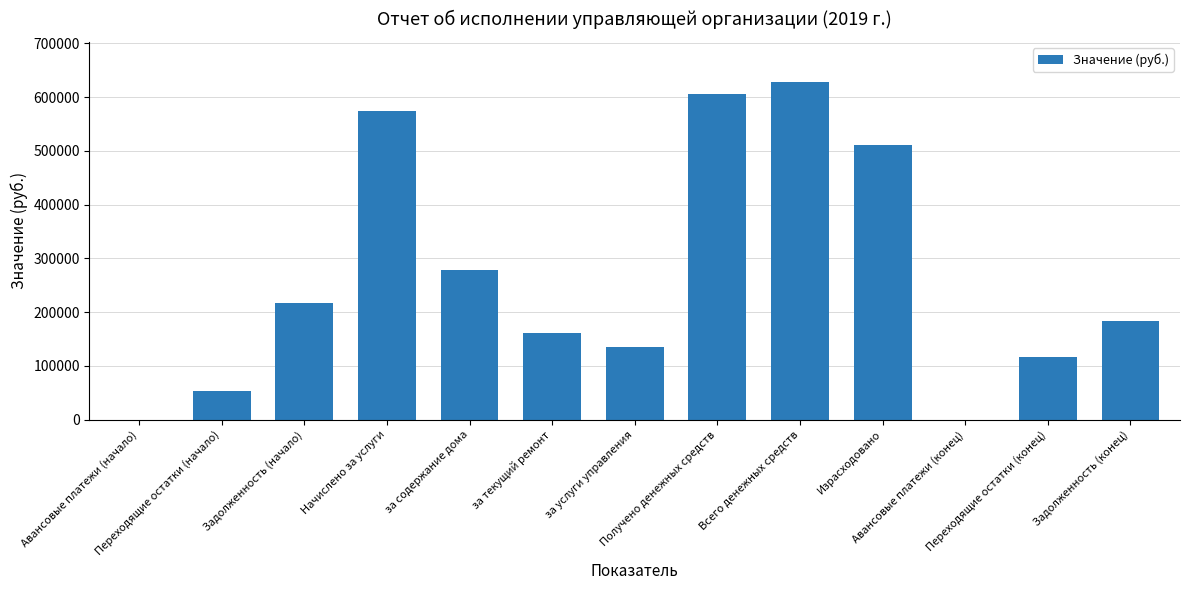

How many distinct data groups are displayed?

1